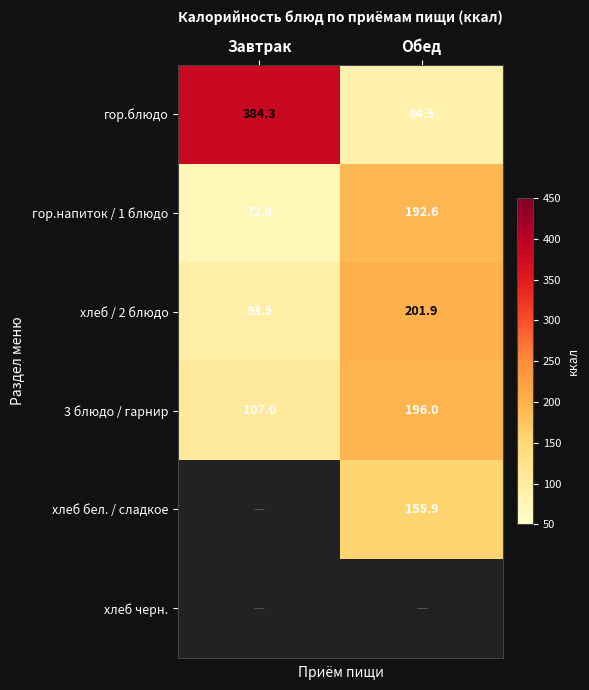

Which category has the highest value in the хлеб / 2 блюдо series?

Обед